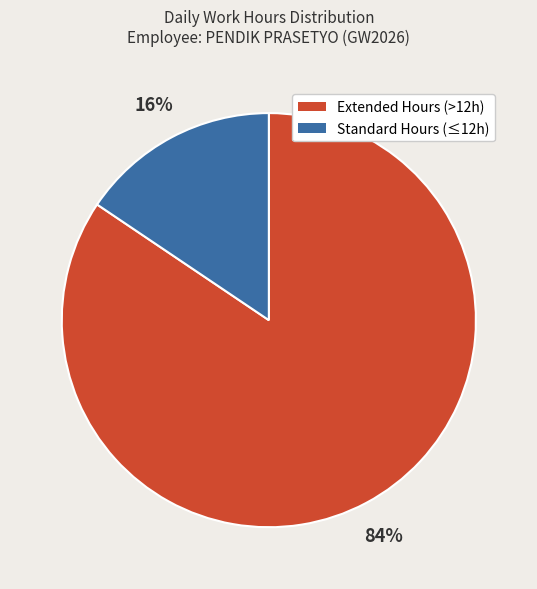

To the nearest percent, what is the average slice percentage?

50%